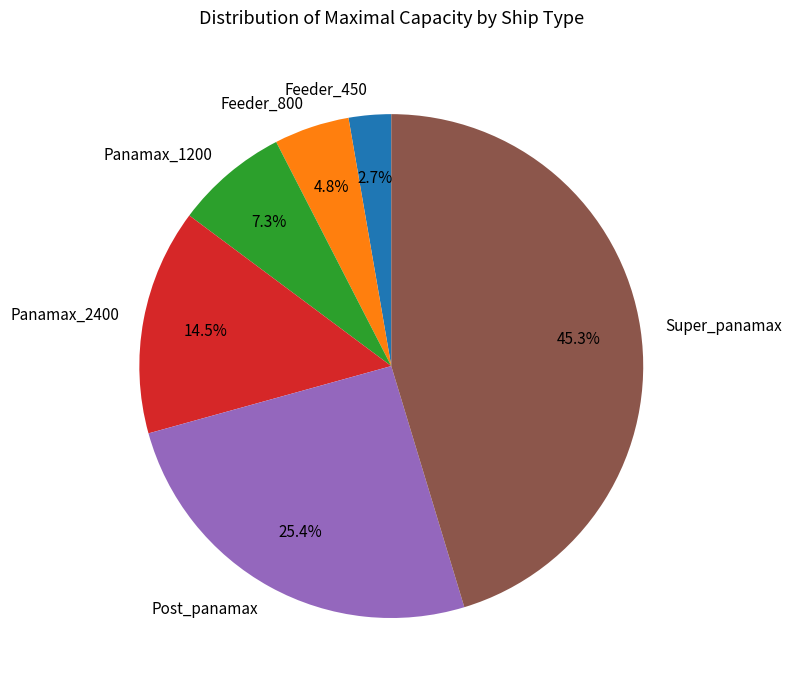

Rank the categories by value from lowest to highest.

Feeder_450, Feeder_800, Panamax_1200, Panamax_2400, Post_panamax, Super_panamax